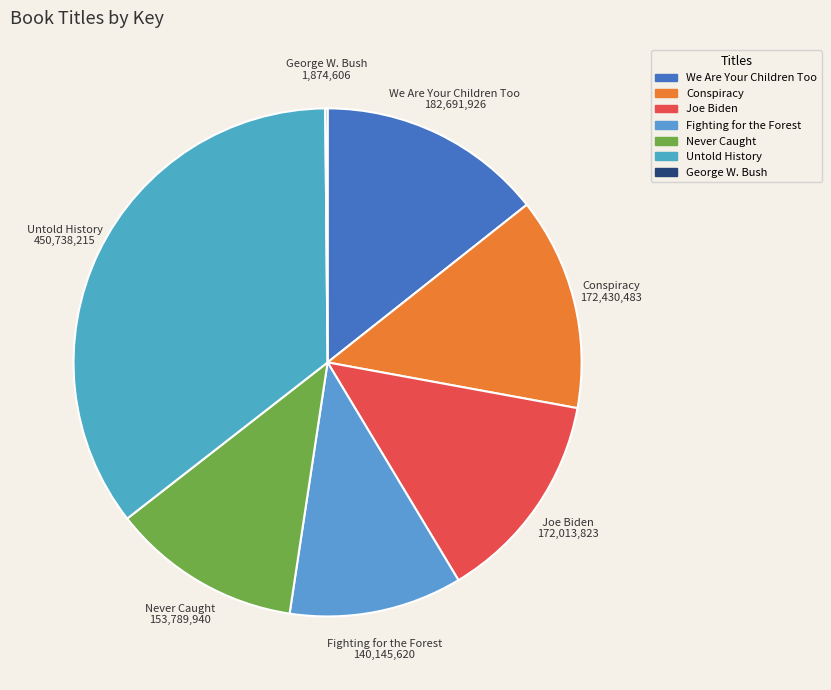

Which slice is the largest?

Untold History